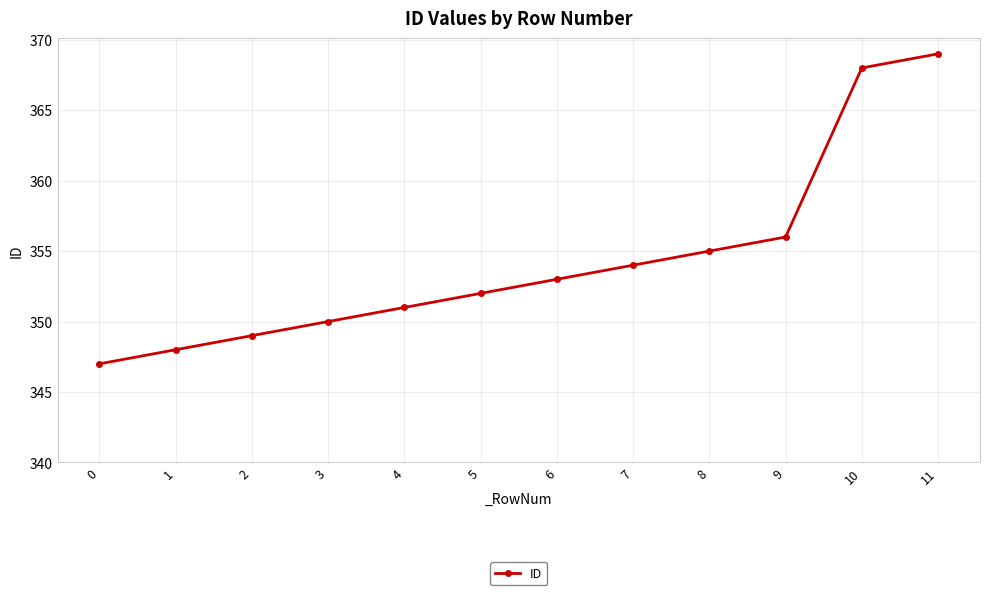

How many data points does each series have?

12